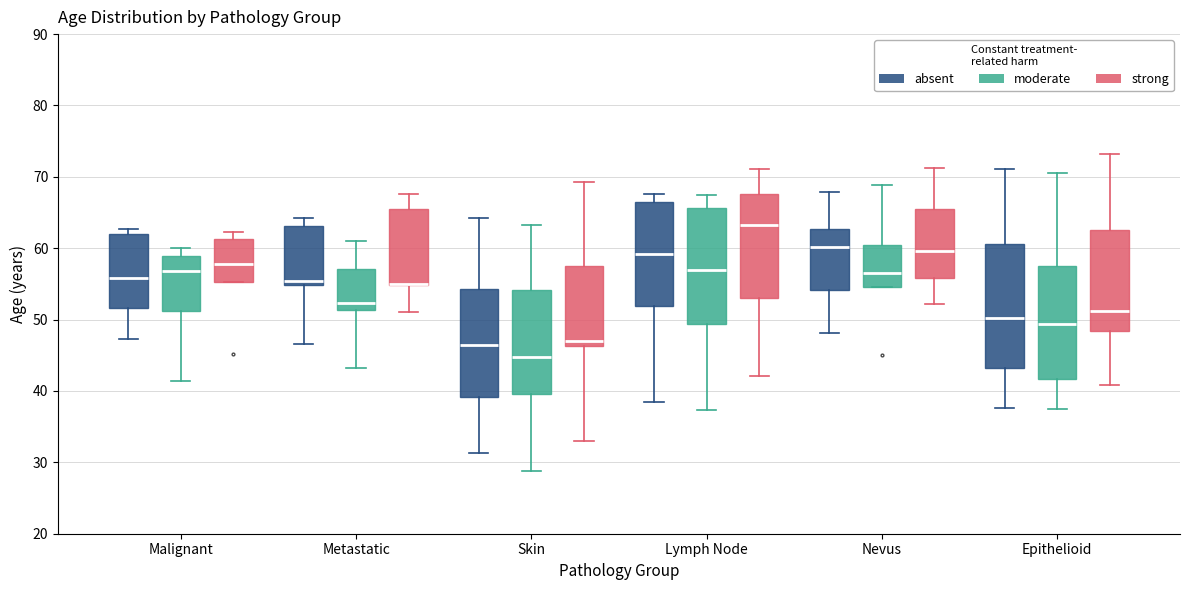

Where does the median line of the box for Epithelioid (absent) sit on the y-axis? The values are not printed on the chart, so give them approximately, as read against the axis.

50